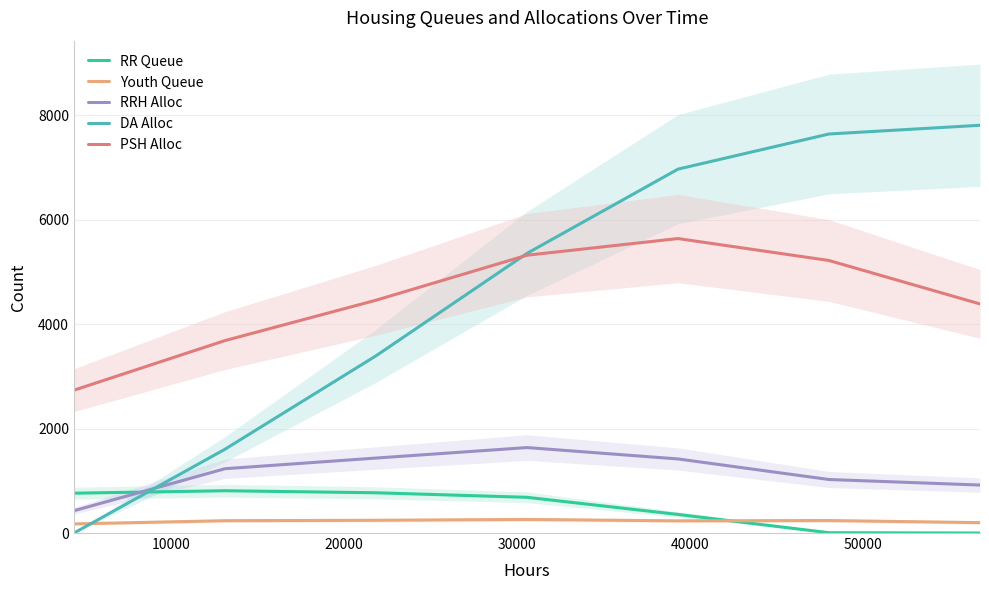

True or false: RR Queue and PSH Alloc cross at least once.

False